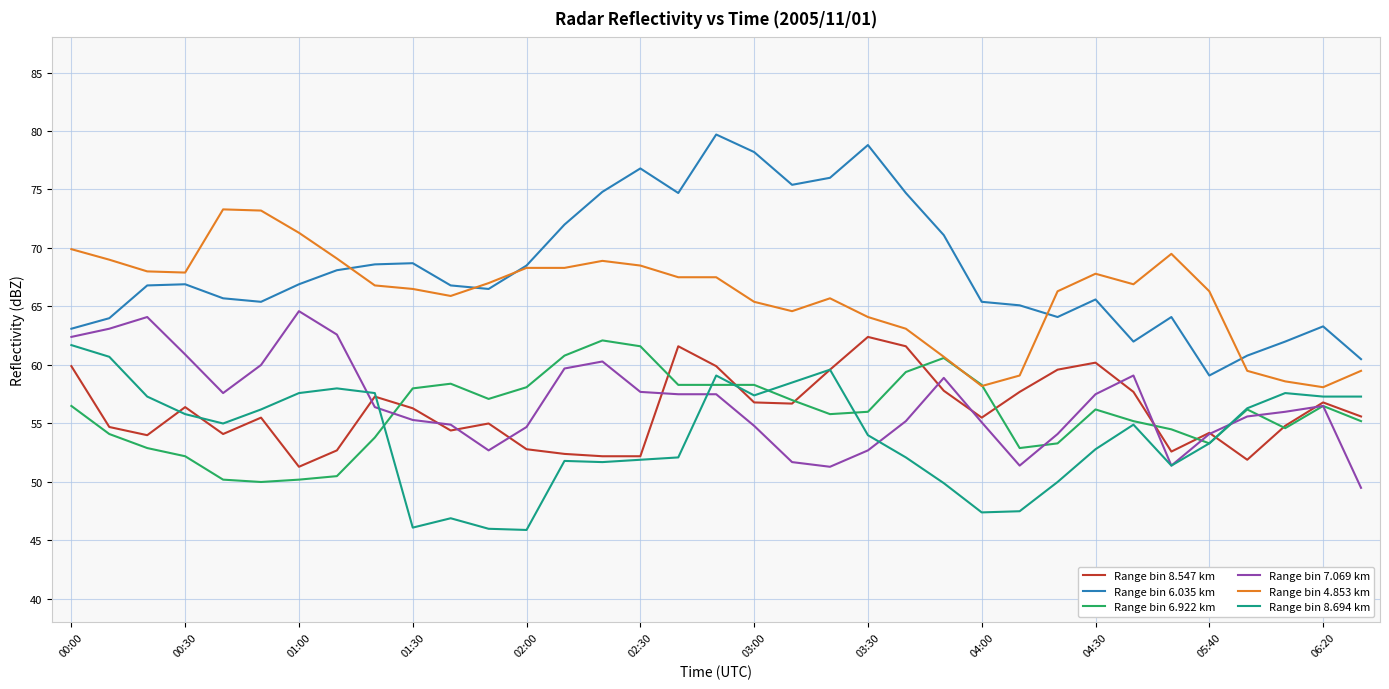

What is the minimum value shown in the chart?

45.9